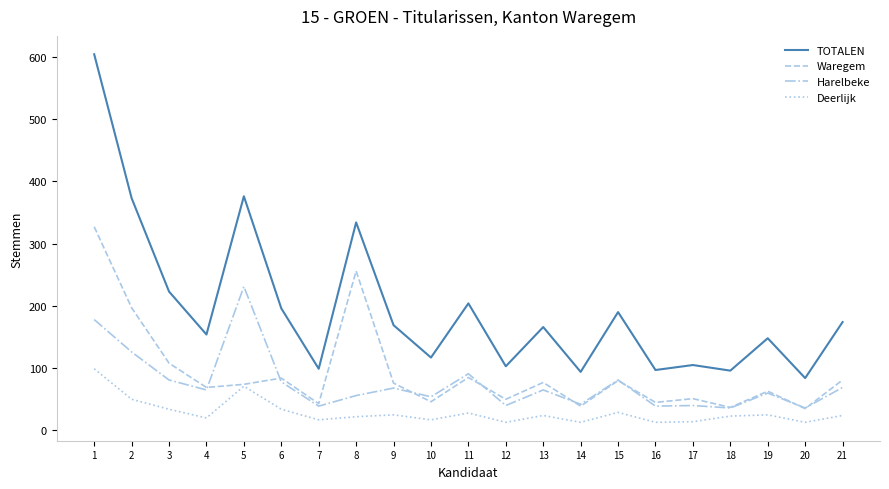

What is the sum of all Waregem values?

1923